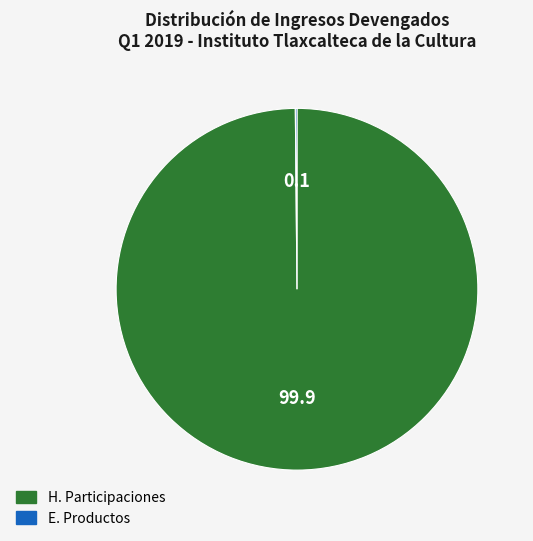

What is the largest slice in the pie chart?

H. Participaciones